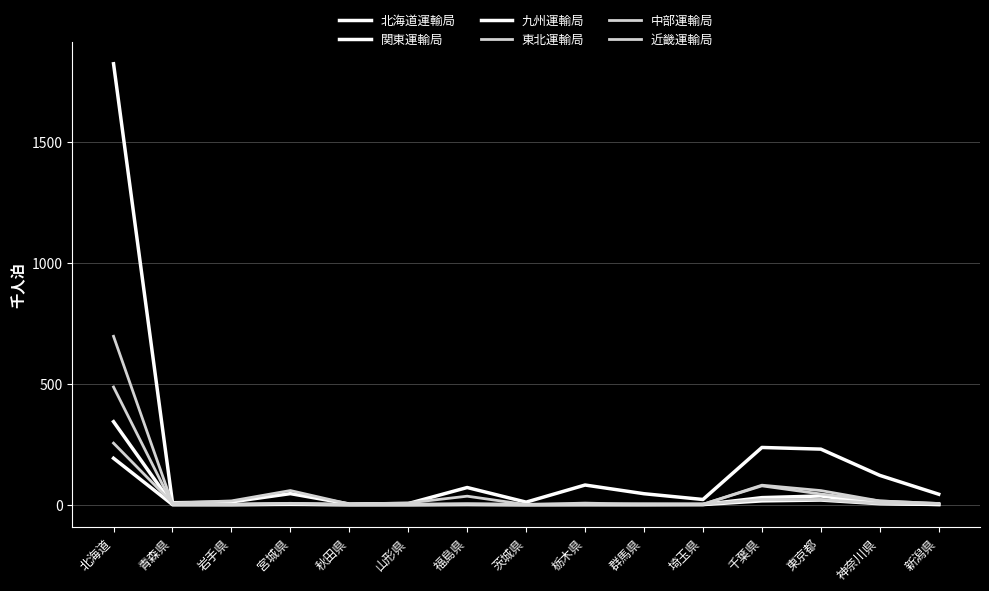

What is the difference between the highest and lowest values at 茨城県?

10.5